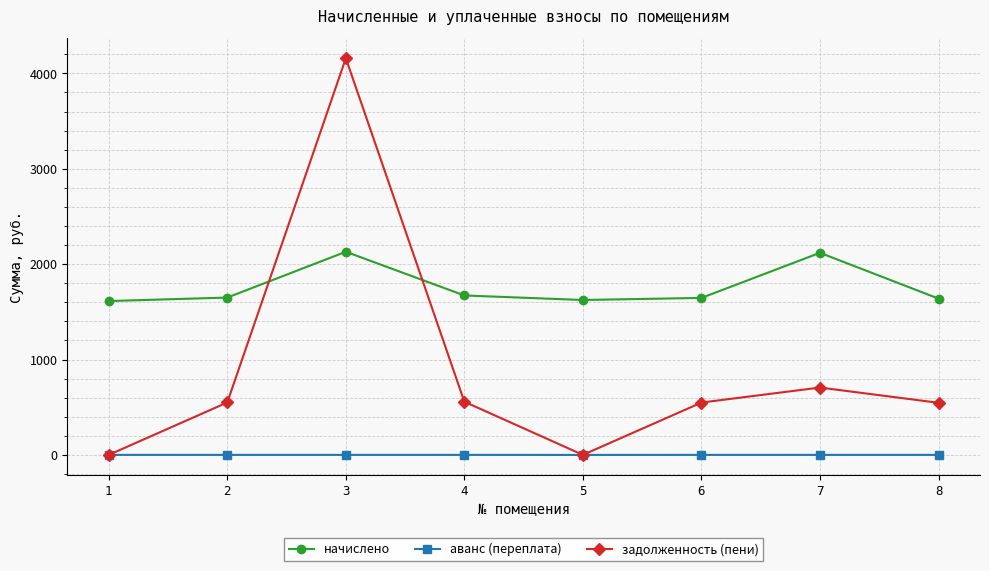

Is the value of начислено at 4 greater than the value of аванс (переплата) at 8?

Yes